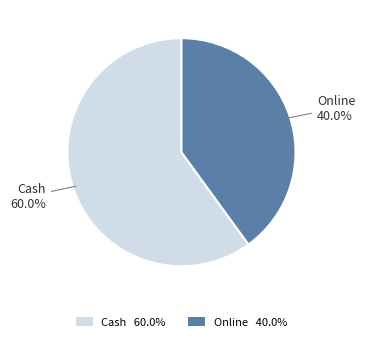

Combined, what portion of the pie is Cash and Online?

100.0%